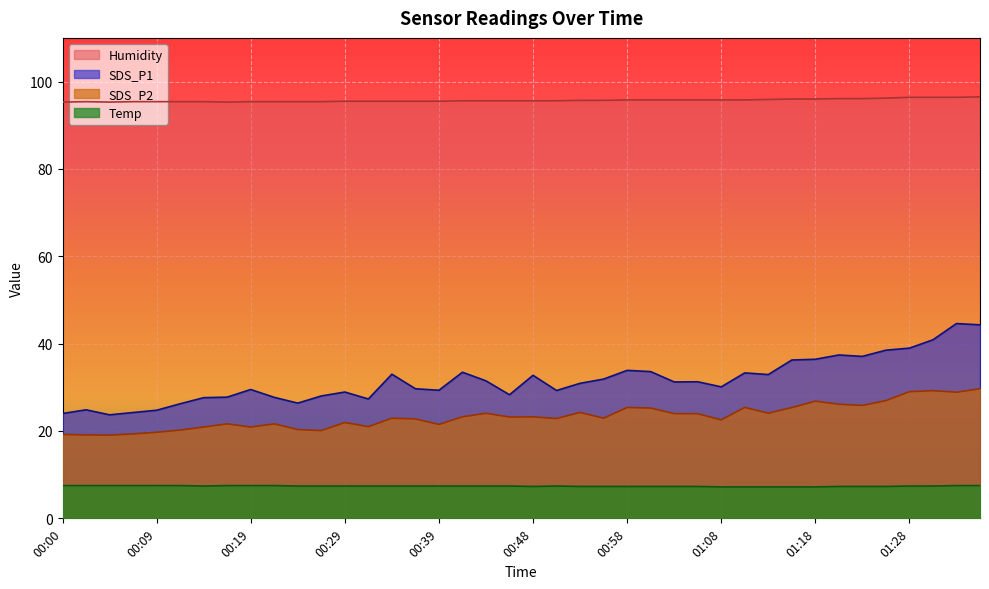

What is the maximum value shown in the chart?

96.5